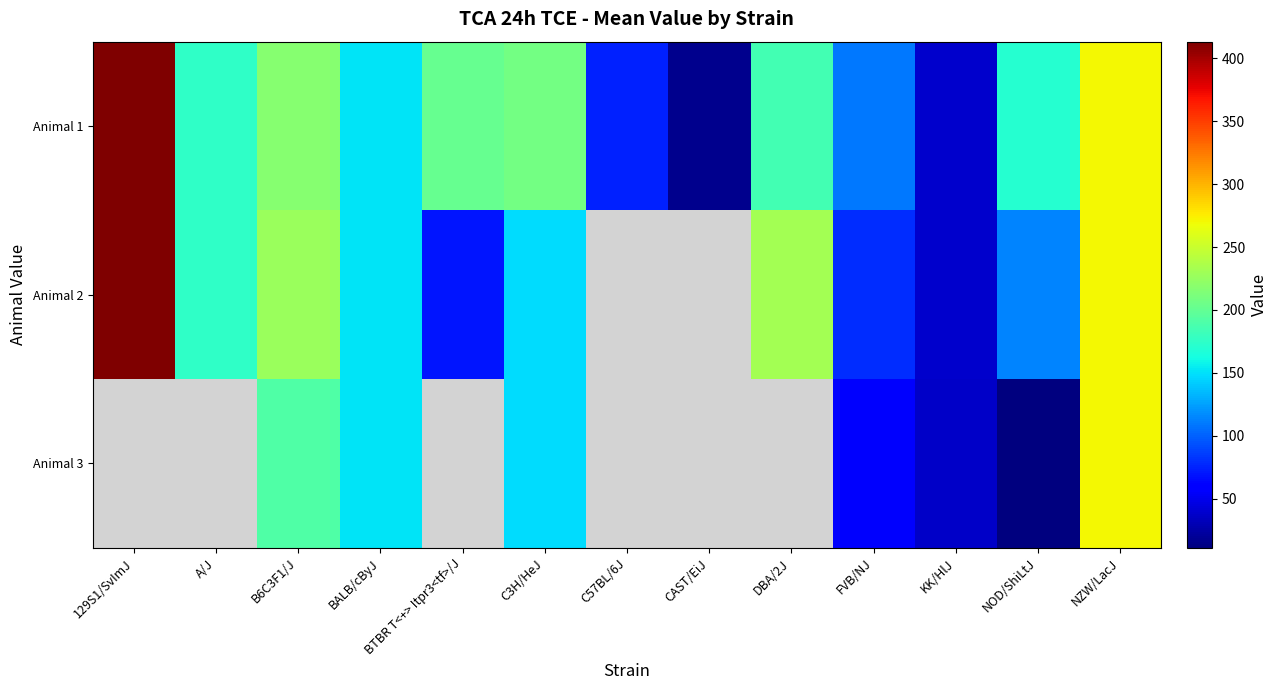

Which label corresponds to the largest value in the chart?

129S1/SvImJ